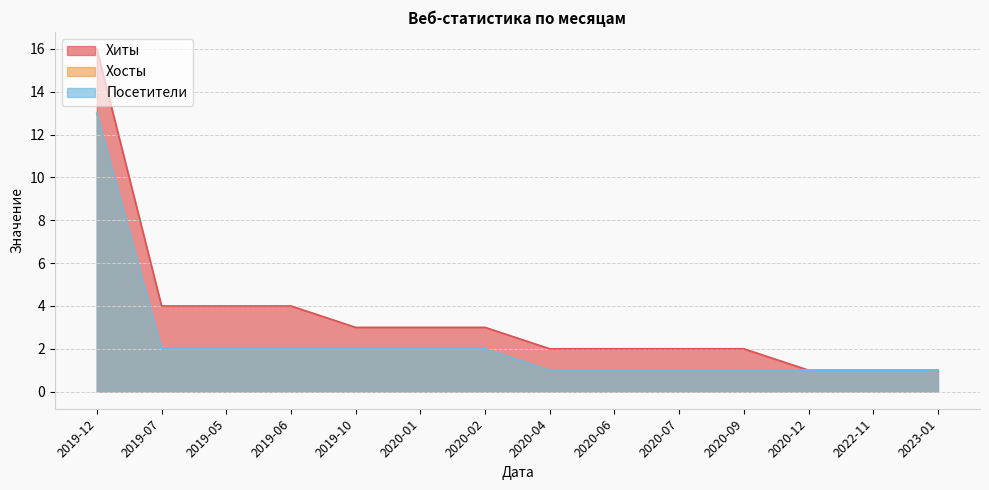

What is the difference between the maximum and second lowest values in the Хиты series?

15